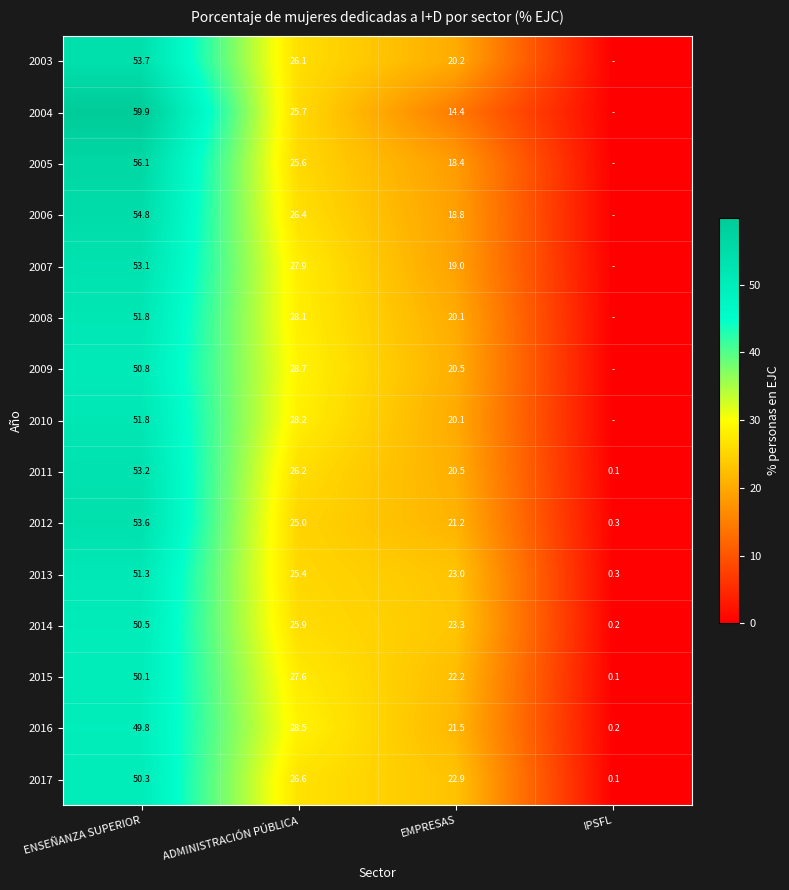

What is the sum of the 2013 values at EMPRESAS and ENSEÑANZA SUPERIOR?

74.3